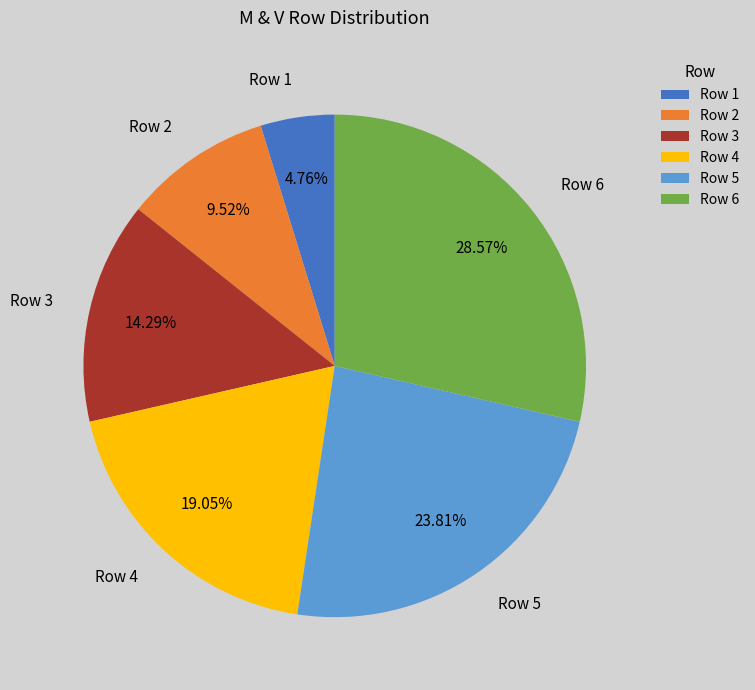

Does any single category account for the majority?

No